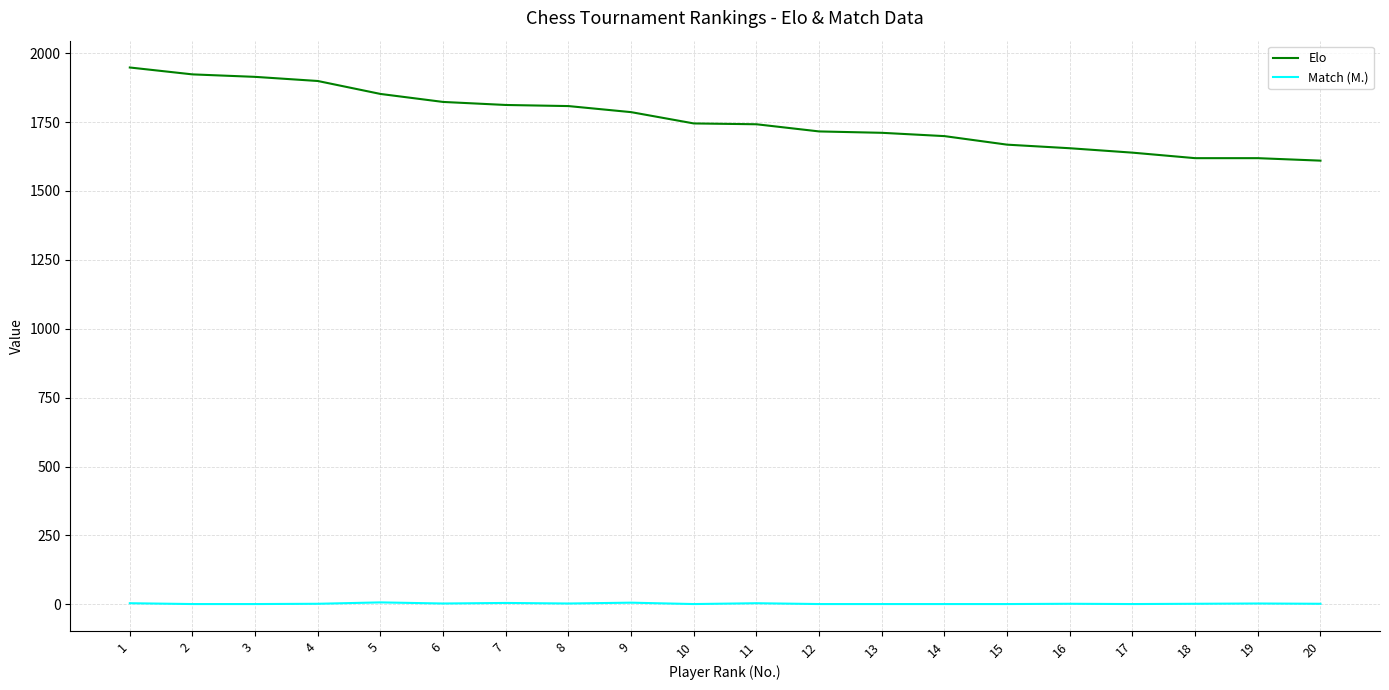

What is the sum of all Match (M.) values?

51